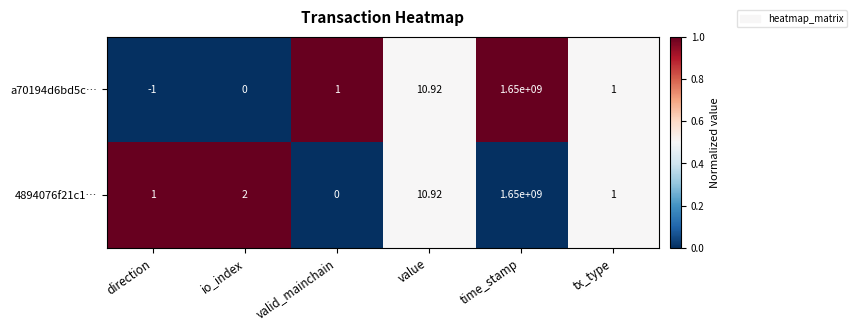

At which label is a70194d6bd5c… closest to 824999999?

value